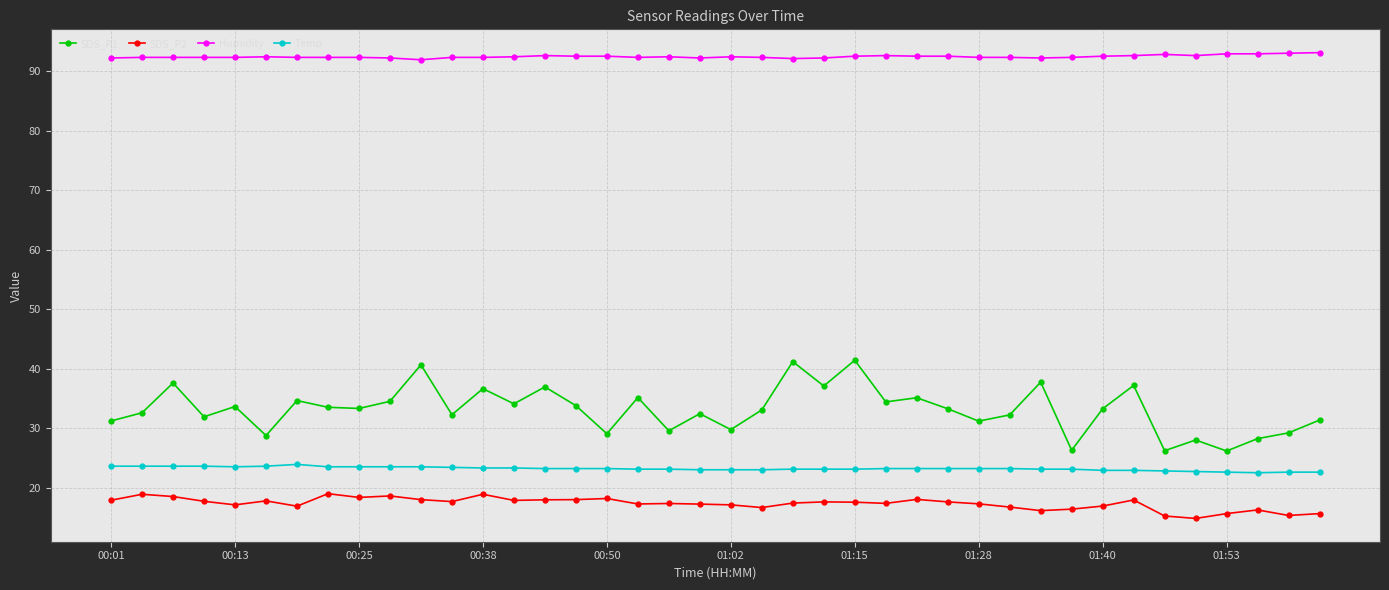

Which series has the largest range (max minus min)?

SDS_P1